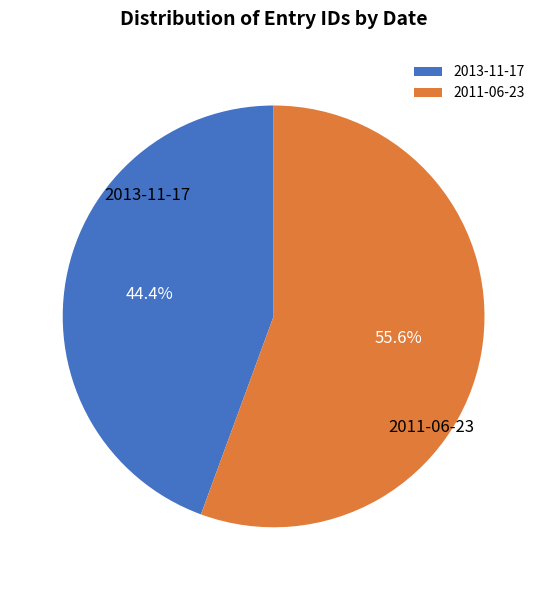

Which slice is the largest?

2011-06-23